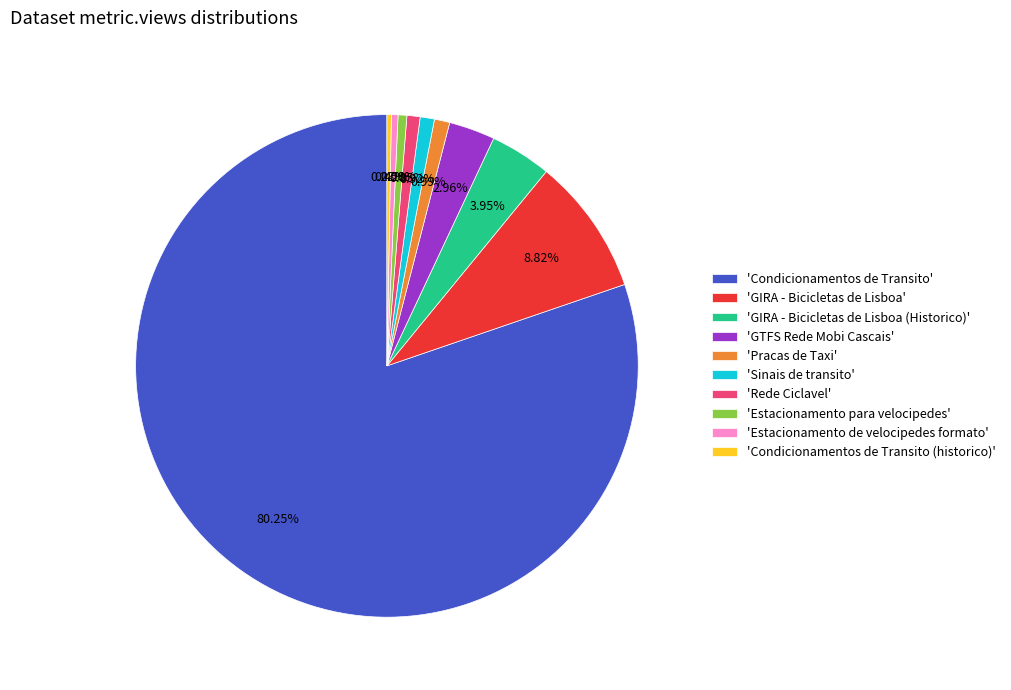

To the nearest percent, what is the average slice percentage?

10%